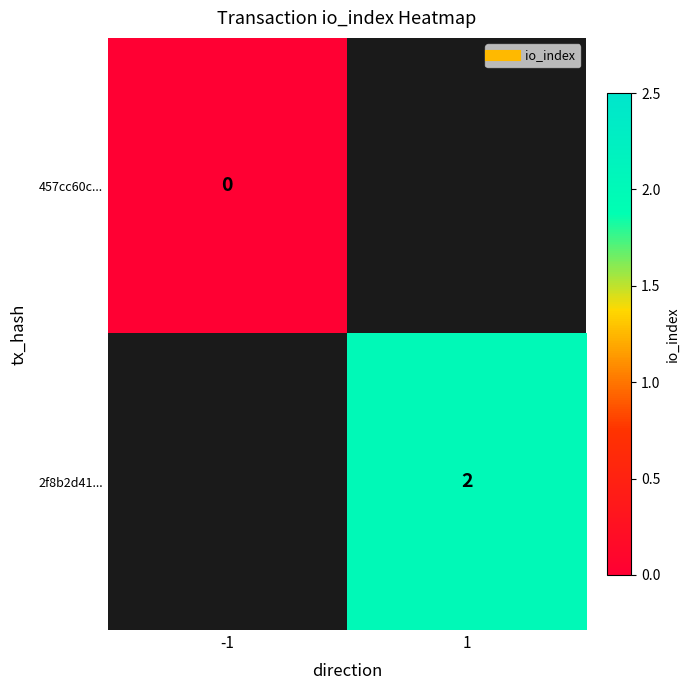

Rank the series at -1 from lowest to highest value.

457cc60c..., 2f8b2d41...